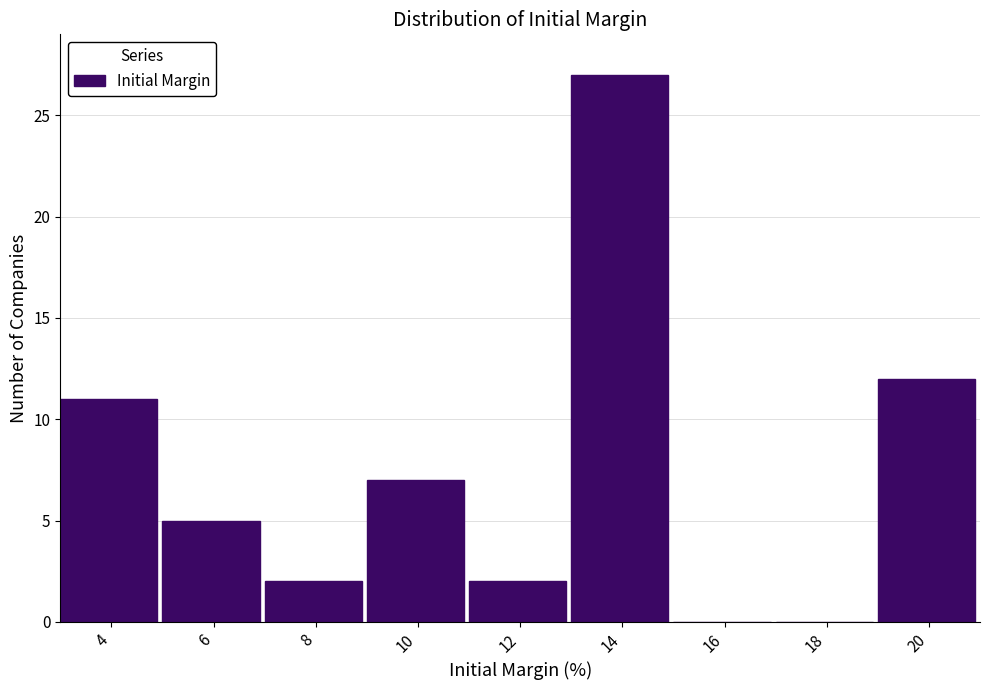

Reading right to left, list all the values displayed in this chart.

20=12	18=0	16=0	14=27	12=2	10=7	8=2	6=5	4=11